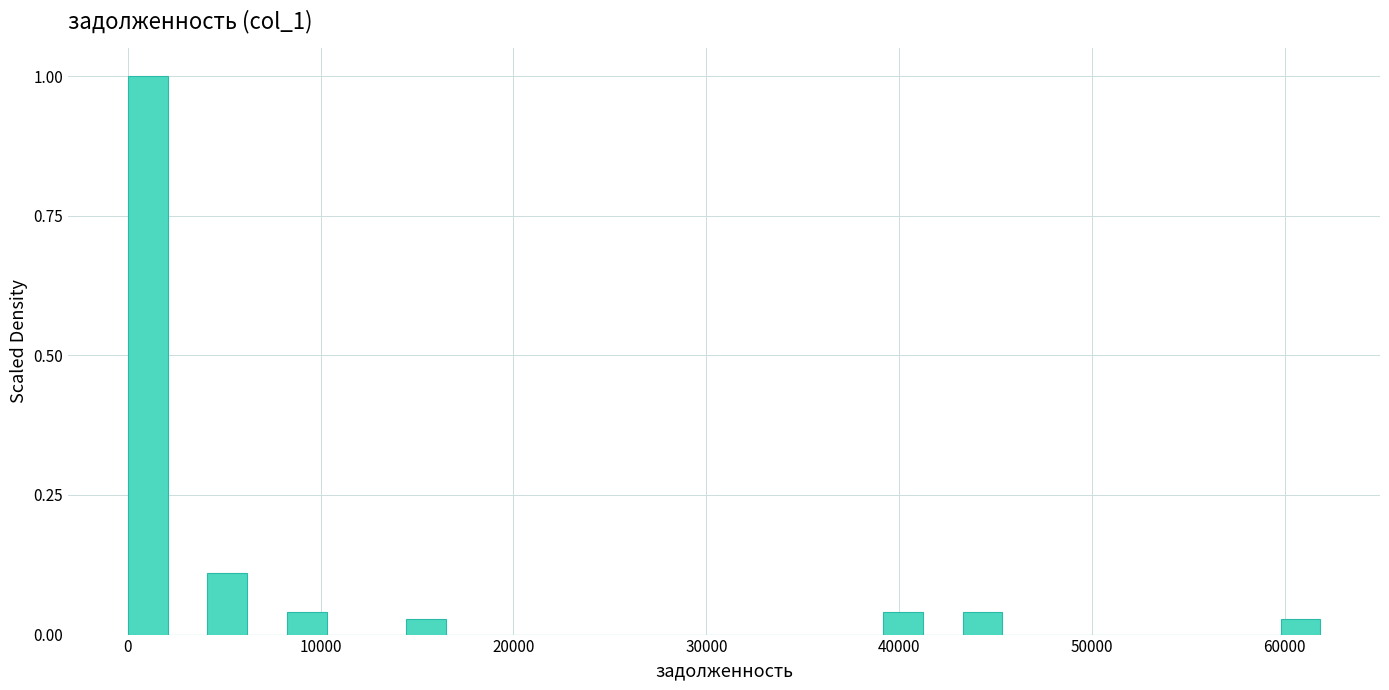

Around what value on the x-axis is the tallest bar? Give the approximate position of its centre, as read against the axis.

1000